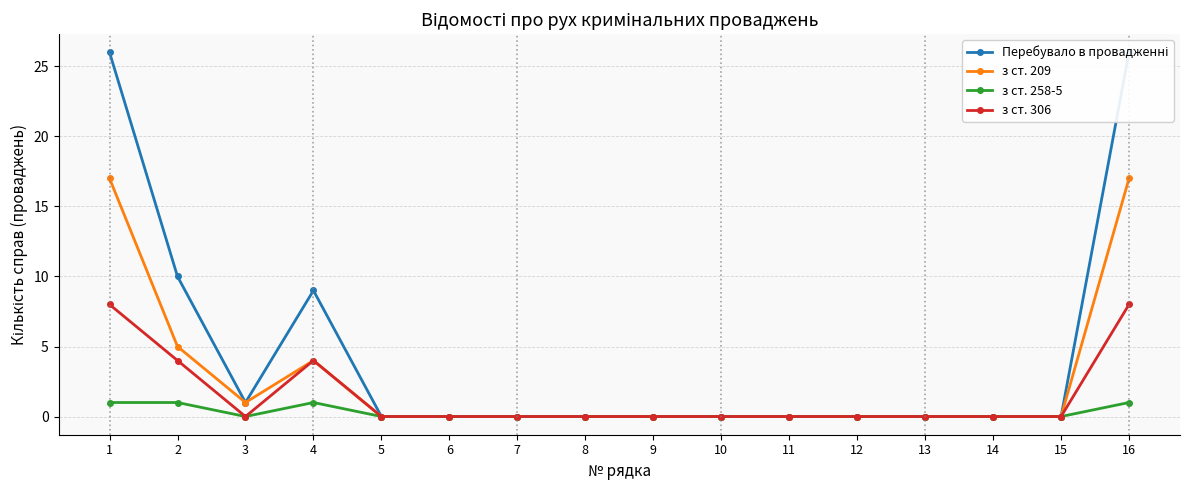

True or false: з ст. 306 has more than 2 points higher than both neighbors.

False